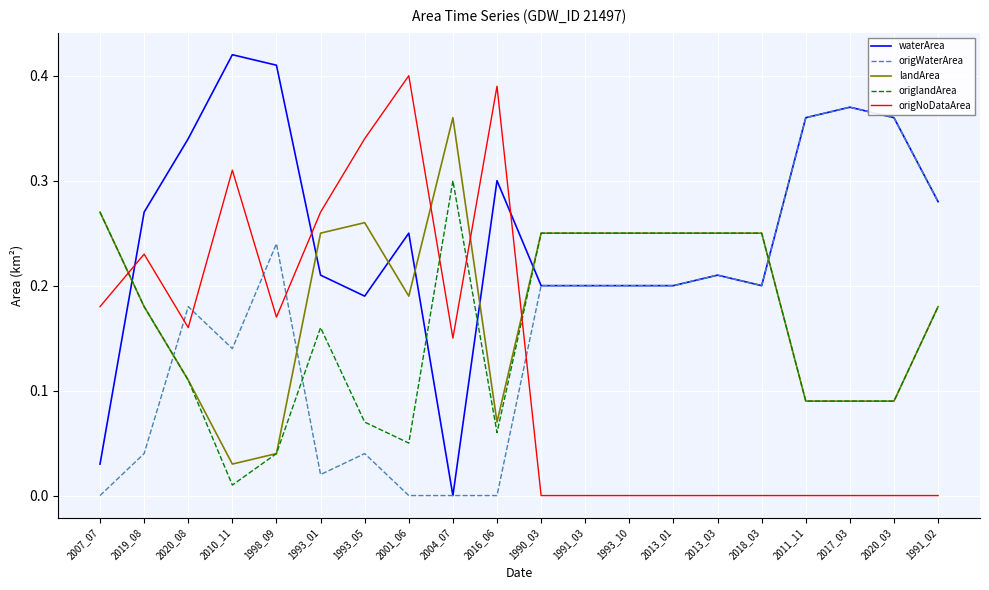

Which series changed the most between 2019_08 and 2020_03?

origWaterArea